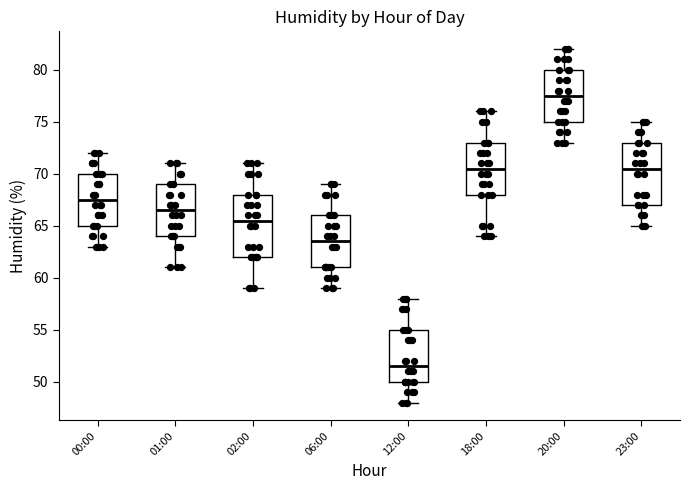

Reading left to right, read every box against the y-axis: the position of its median line, the range the box covers, and the ends of its whiskers. The values are not printed on the chart, so give them approximately, as read against the axis.

00:00: median 67.5, box 65.0 to 70.0, whiskers 63.0 to 72.0
01:00: median 66.5, box 64.0 to 69.0, whiskers 61.0 to 71.0
02:00: median 65.5, box 62.0 to 68.0, whiskers 59.0 to 71.0
06:00: median 63.5, box 61.0 to 66.0, whiskers 59.0 to 69.0
12:00: median 51.5, box 50.0 to 55.0, whiskers 48.0 to 58.0
18:00: median 70.5, box 68.0 to 73.0, whiskers 64.0 to 76.0
20:00: median 77.5, box 75.0 to 80.0, whiskers 73.0 to 82.0
23:00: median 70.5, box 67.0 to 73.0, whiskers 65.0 to 75.0